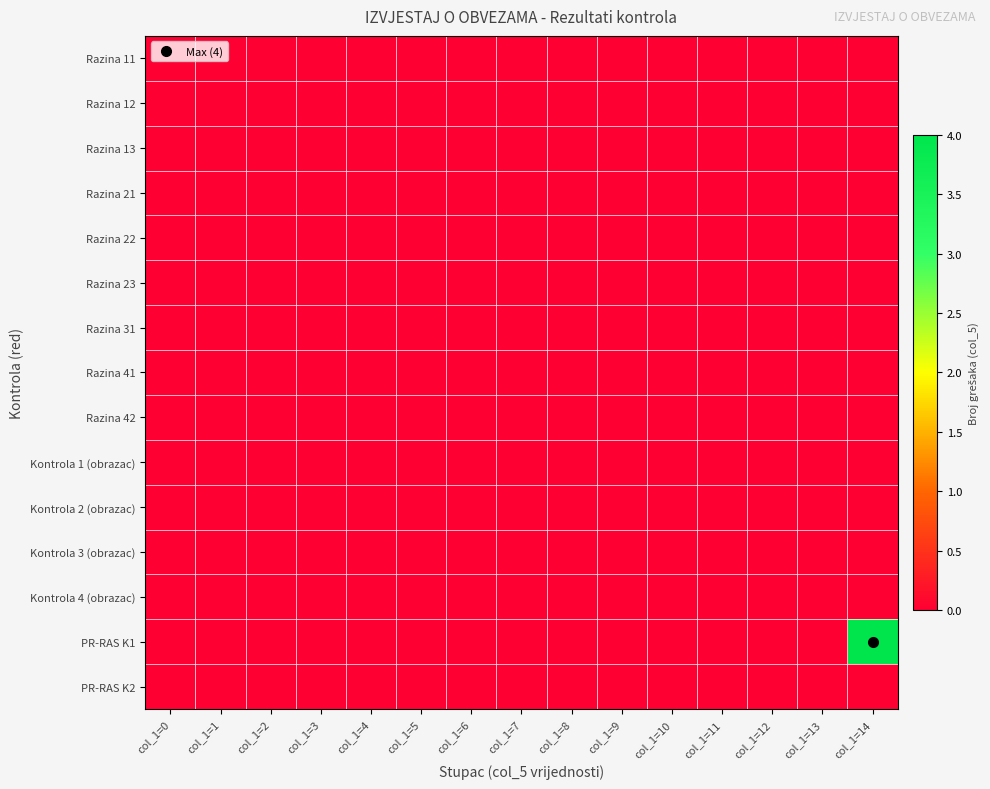

Which series has the widest spread of values?

PR-RAS K1